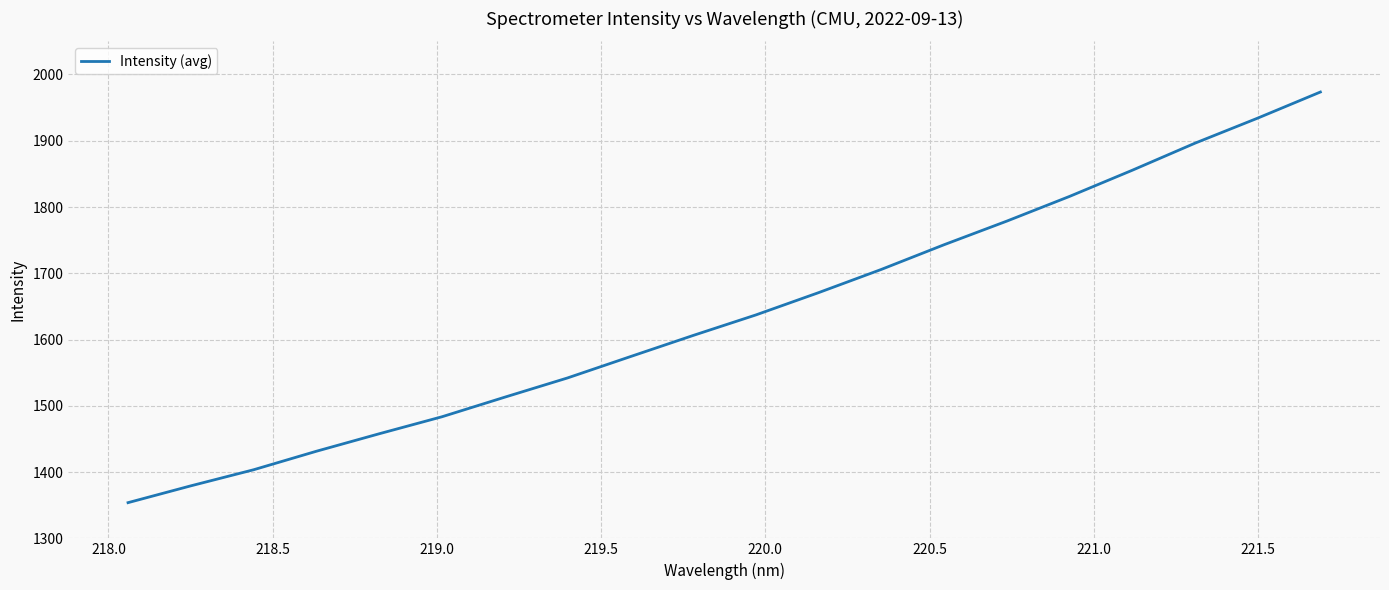

What is the difference between the maximum and minimum values?

619.7